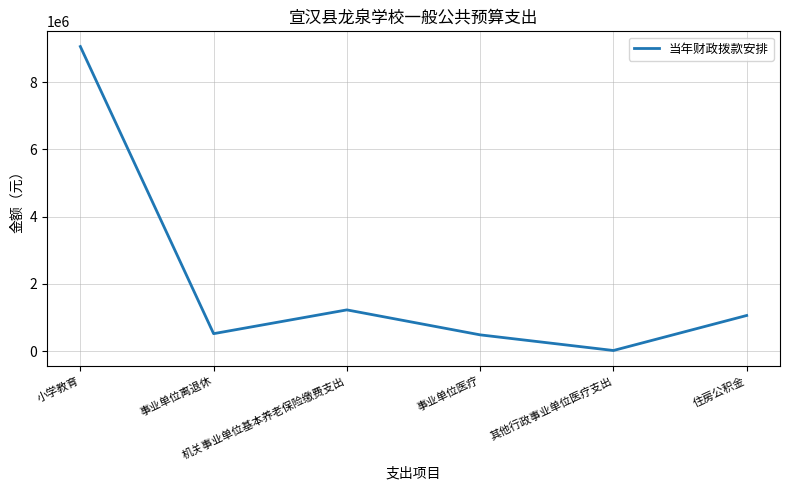

What is the greatest value displayed?

9059692